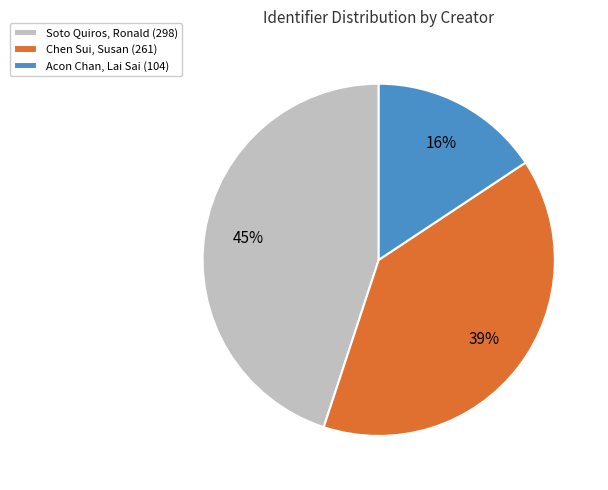

Rank the categories by value from highest to lowest.

Soto Quiros, Ronald, Chen Sui, Susan, Acon Chan, Lai Sai